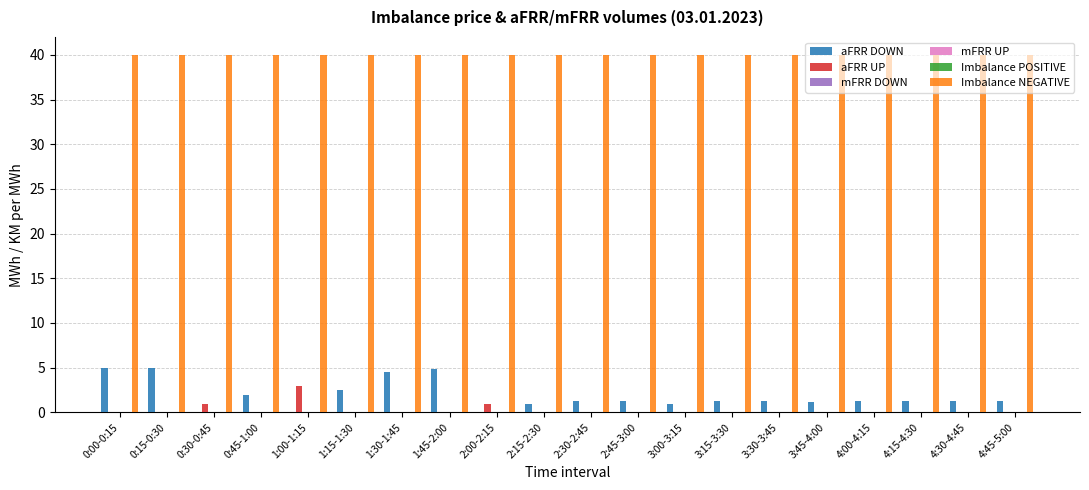

What is the label of the 15th bar from the left?

3:30-3:45